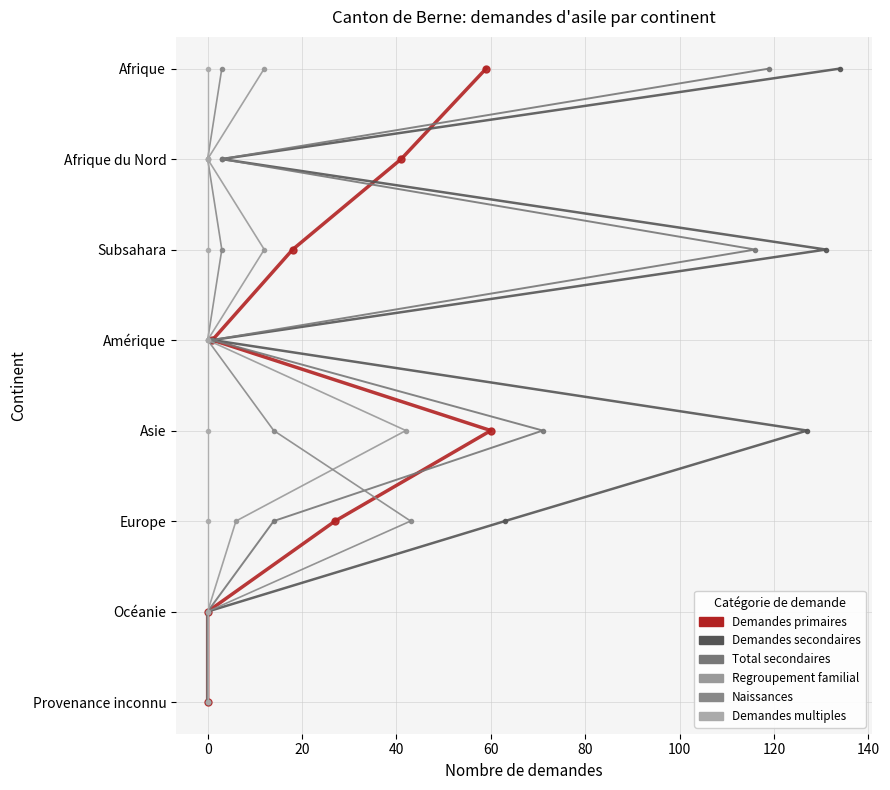

Between 40 and 60, which series saw the biggest shift?

Demandes primaires